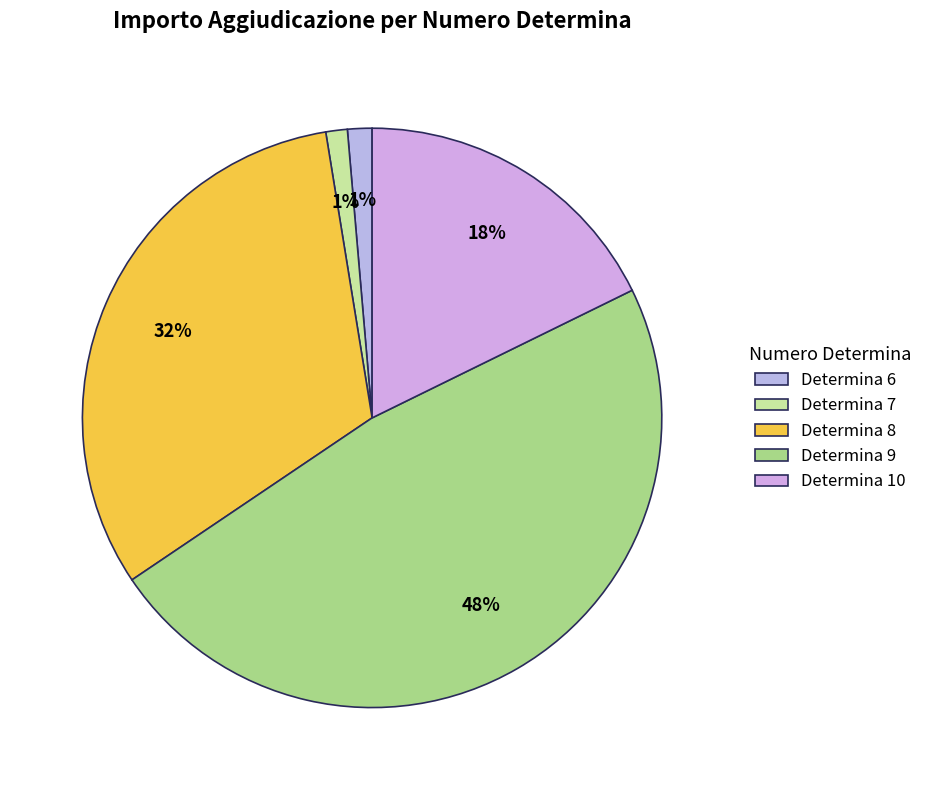

Is there any slice that represents more than half of the pie?

No